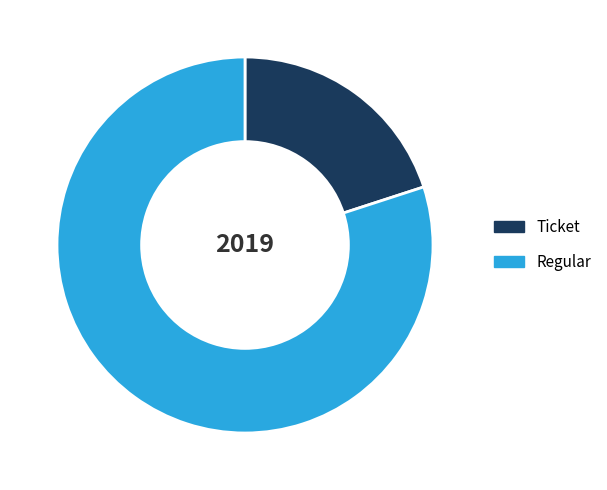

True or false: Ticket accounts for 20% of the total.

True